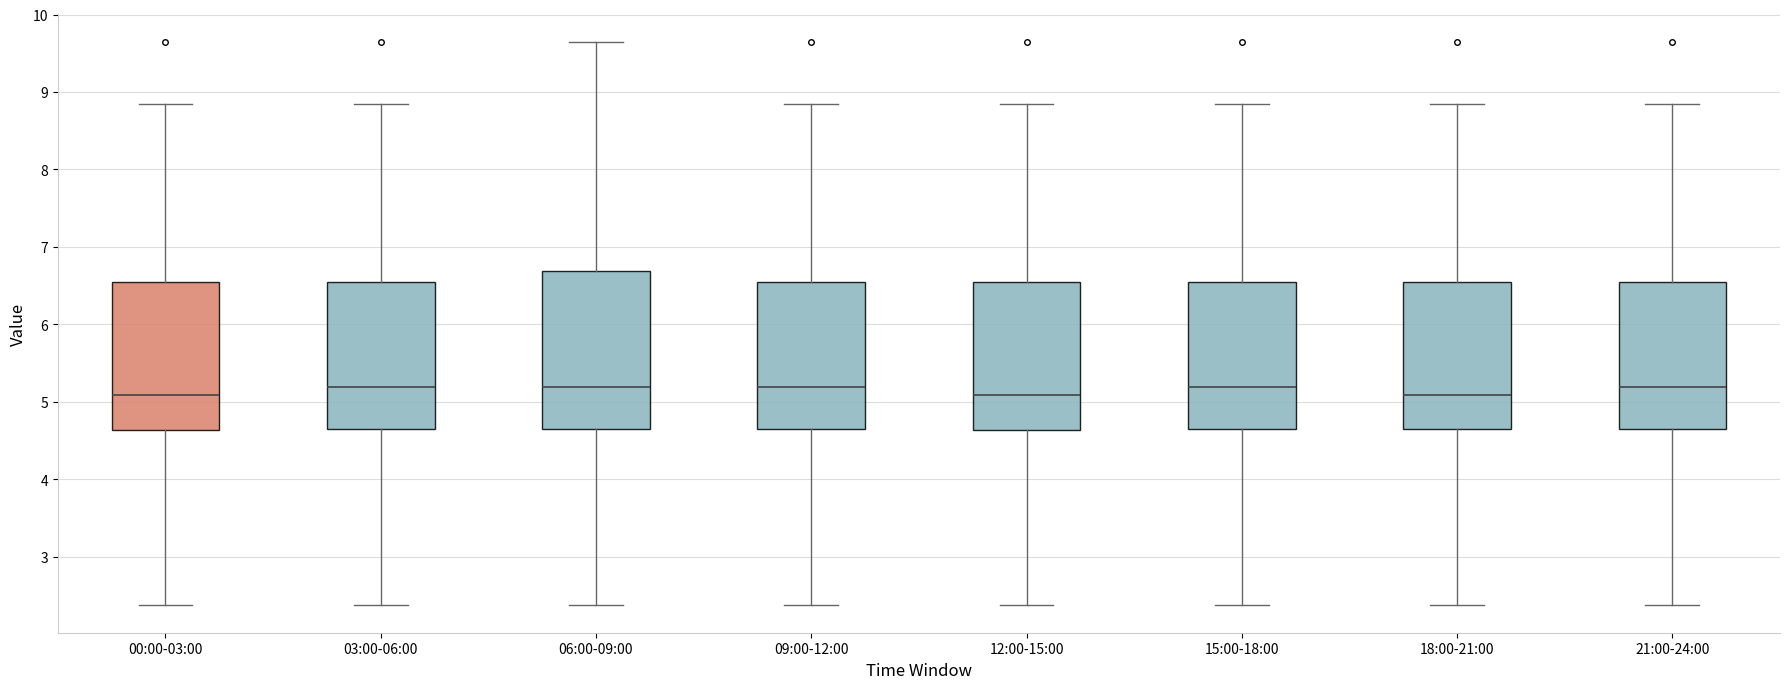

Reading left to right, transcribe this box plot: for each box, give where its median line is, the range the box spans, and where its two whiskers end, as read against the y-axis. The values are not printed on the chart, so give them approximately, as read against the axis.

00:00-03:00: median 5.1, box 4.6 to 6.5, whiskers 2.4 to 8.9
03:00-06:00: median 5.2, box 4.6 to 6.5, whiskers 2.4 to 8.9
06:00-09:00: median 5.2, box 4.6 to 6.7, whiskers 2.4 to 9.7
09:00-12:00: median 5.2, box 4.6 to 6.5, whiskers 2.4 to 8.9
12:00-15:00: median 5.1, box 4.6 to 6.5, whiskers 2.4 to 8.9
15:00-18:00: median 5.2, box 4.6 to 6.5, whiskers 2.4 to 8.9
18:00-21:00: median 5.1, box 4.6 to 6.5, whiskers 2.4 to 8.9
21:00-24:00: median 5.2, box 4.6 to 6.5, whiskers 2.4 to 8.9